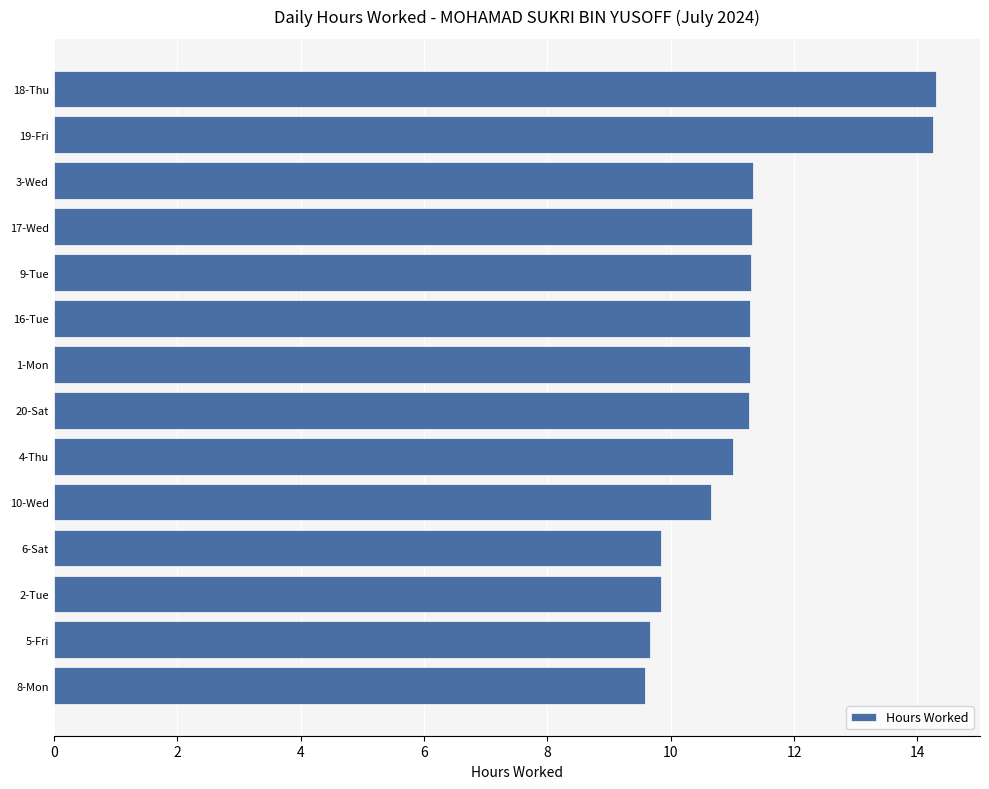

How many distinct data groups are displayed?

1